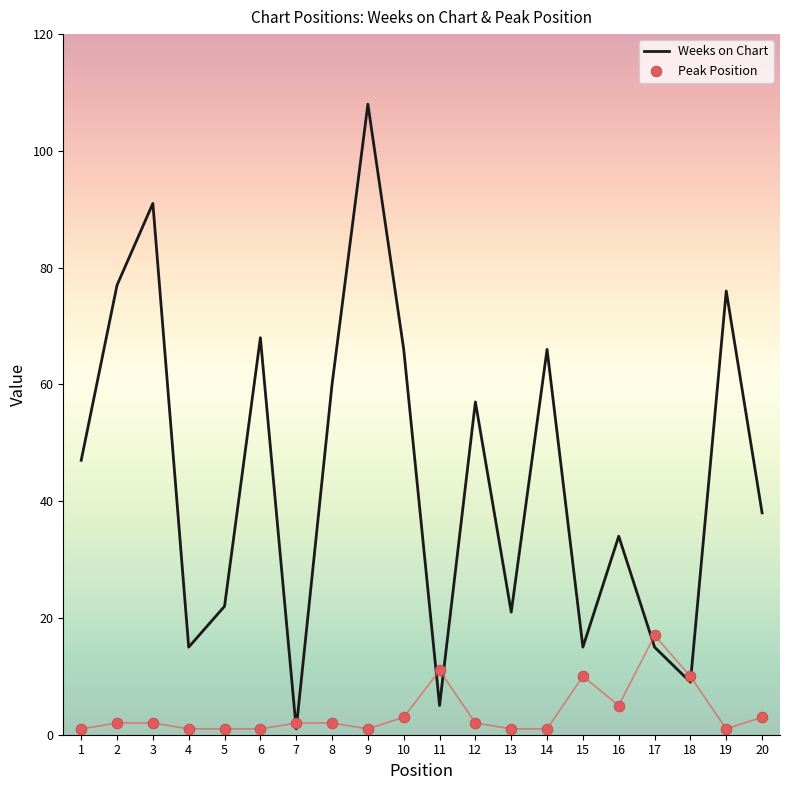

What are all the series names shown in the legend?

Weeks on Chart, Peak Position